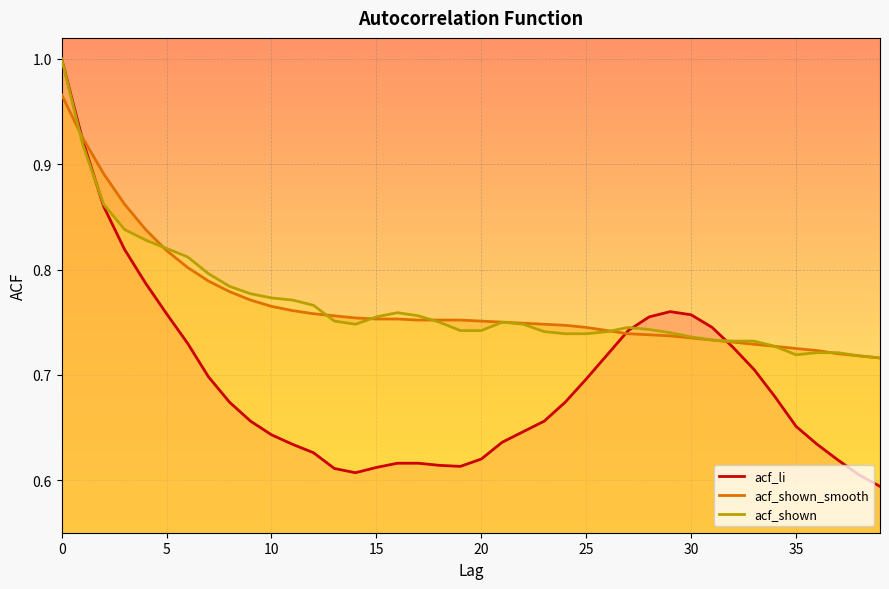

Reading right to left, extract all data points from this chart.

acf_li (line): 0.6	0.6	0.6	0.6	0.7	0.7	0.7	0.7	0.7	0.8	0.8	0.8	0.7	0.7	0.7	0.7	0.7	0.6	0.6	0.6	0.6	0.6	0.6	0.6	0.6	0.6	0.6	0.6	0.6	0.6	0.7	0.7	0.7	0.7	0.8	0.8	0.8	0.9	0.9	1.0
acf_shown_smooth (line): 0.7	0.7	0.7	0.7	0.7	0.7	0.7	0.7	0.7	0.7	0.7	0.7	0.7	0.7	0.7	0.7	0.7	0.7	0.8	0.8	0.8	0.8	0.8	0.8	0.8	0.8	0.8	0.8	0.8	0.8	0.8	0.8	0.8	0.8	0.8	0.8	0.9	0.9	0.9	1.0
acf_shown (line): 0.7	0.7	0.7	0.7	0.7	0.7	0.7	0.7	0.7	0.7	0.7	0.7	0.7	0.7	0.7	0.7	0.7	0.7	0.8	0.7	0.7	0.8	0.8	0.8	0.8	0.7	0.8	0.8	0.8	0.8	0.8	0.8	0.8	0.8	0.8	0.8	0.8	0.9	0.9	1.0